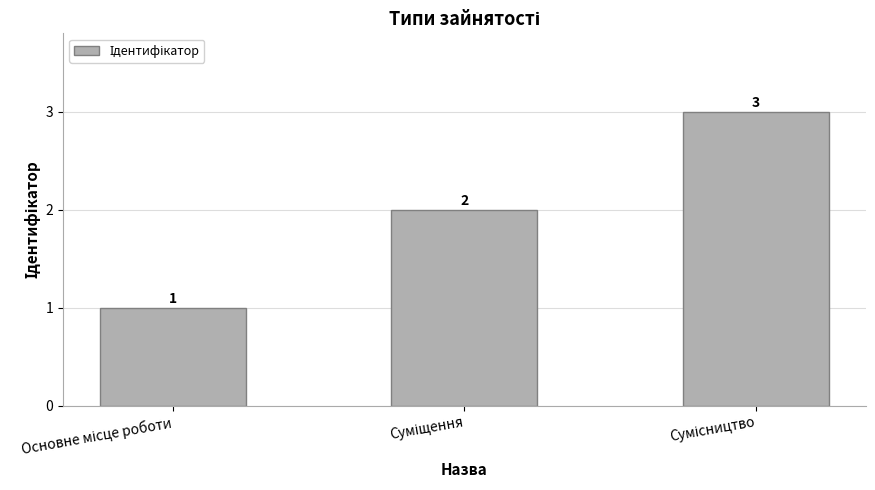

What is the sum of all values?

6